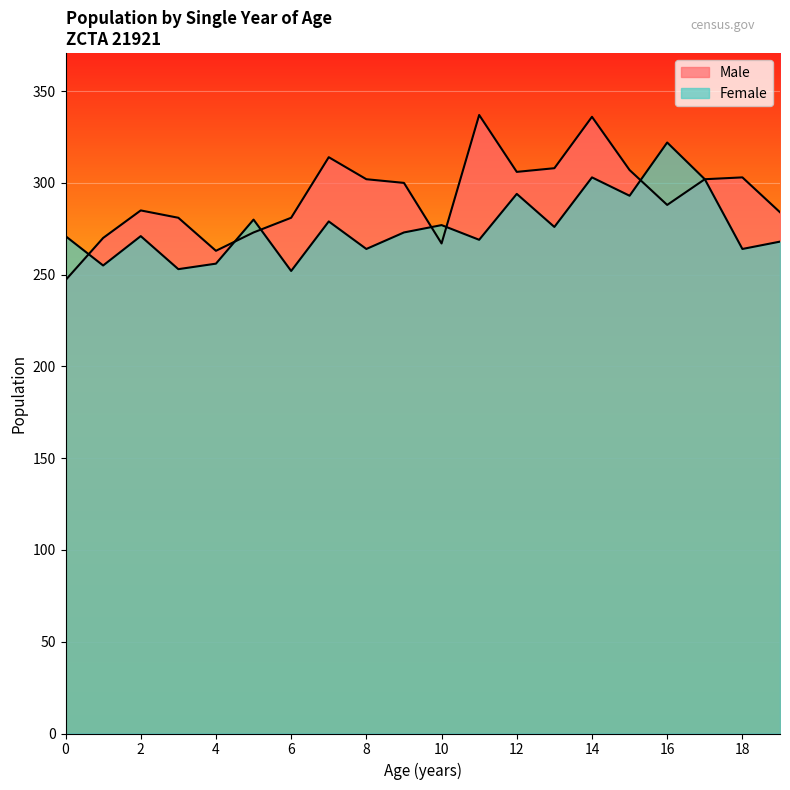

What is the difference between the Male values at 15 and 14?

29